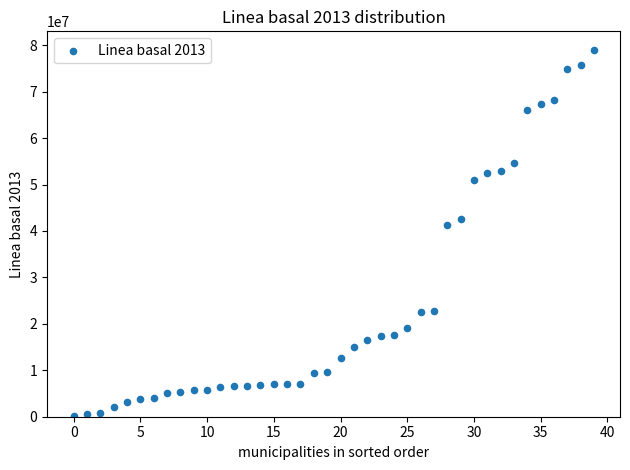

What is the range of Y values (max minus min)?

78824707